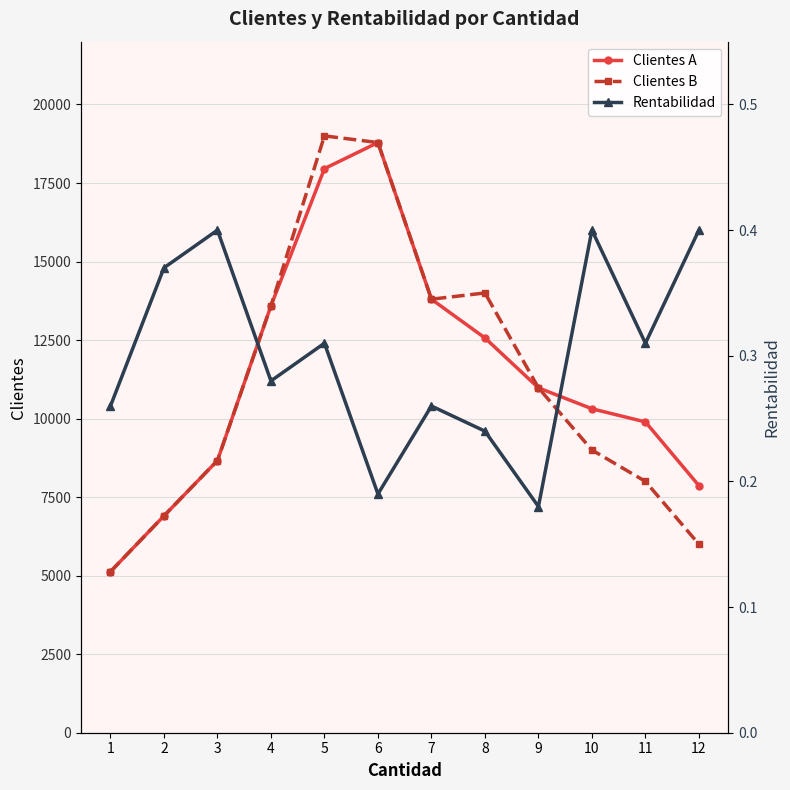

At 1, list the series in order from largest to smallest.

Clientes A, Clientes B, Rentabilidad